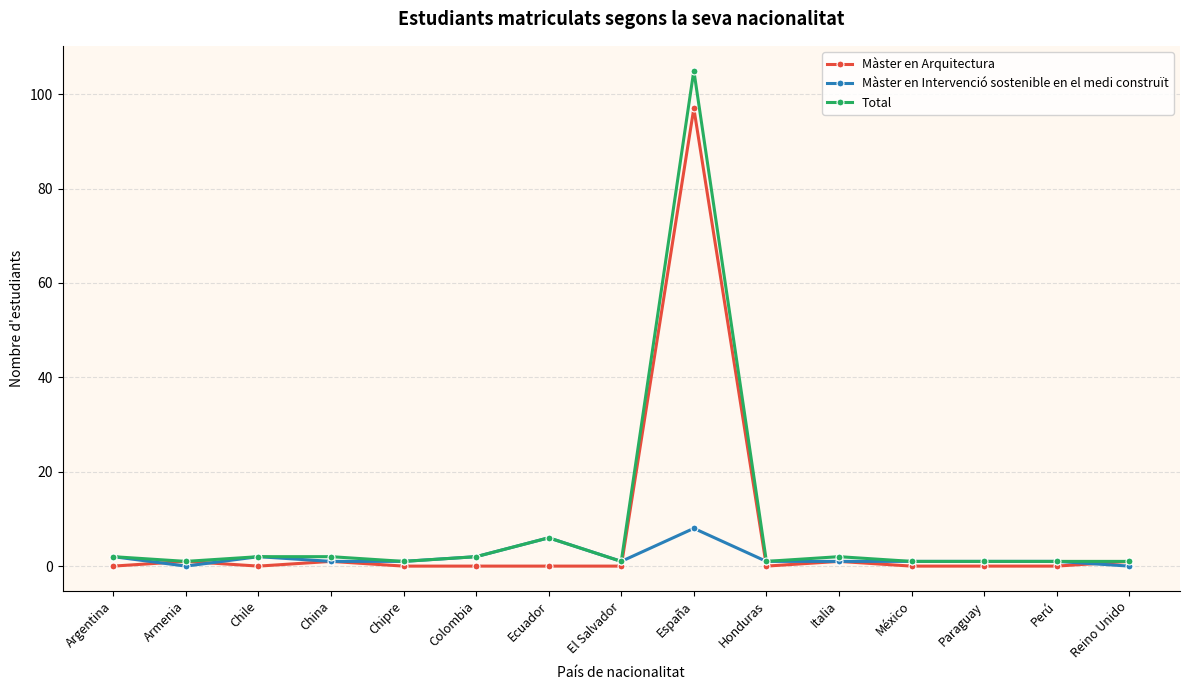

Reading left to right, list all the values displayed in this chart.

Màster en Arquitectura: 0	1	0	1	0	0	0	0	97	0	1	0	0	0	1
Màster en Intervenció sostenible en el medi construït: 2	0	2	1	1	2	6	1	8	1	1	1	1	1	0
Total: 2	1	2	2	1	2	6	1	105	1	2	1	1	1	1